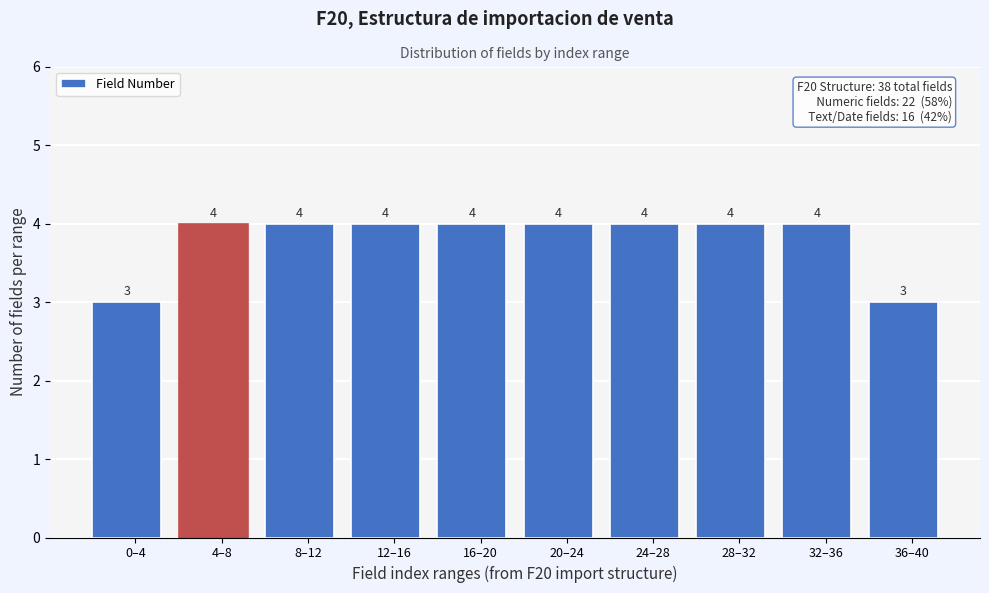

Reading left to right, transcribe all the data shown in this chart.

0–4=3	4–8=4	8–12=4	12–16=4	16–20=4	20–24=4	24–28=4	28–32=4	32–36=4	36–40=3